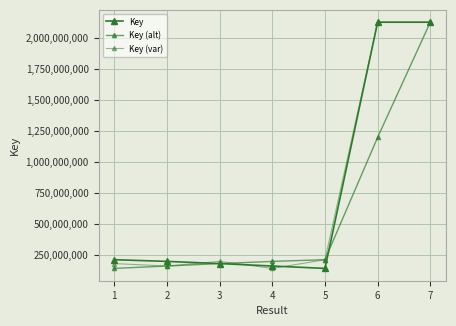

How many lines are shown in the chart?

3